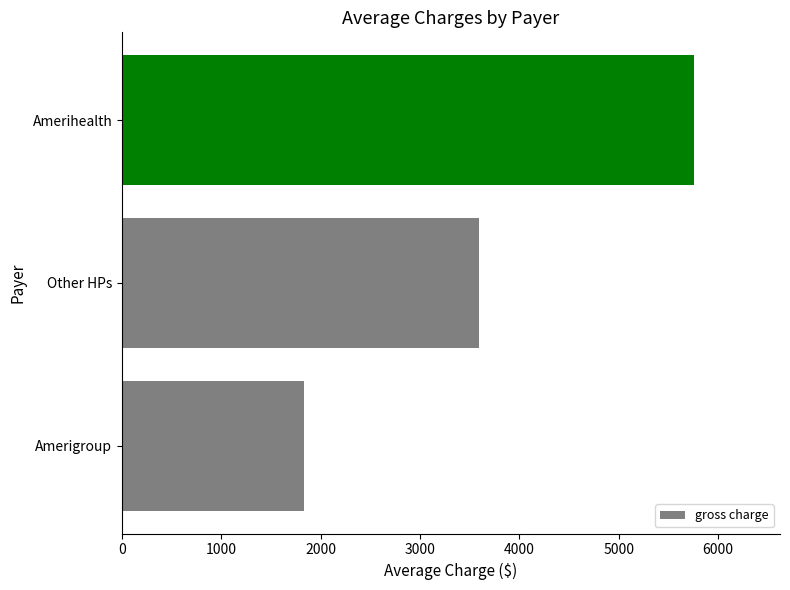

What is the maximum value shown in the chart?

5760.8